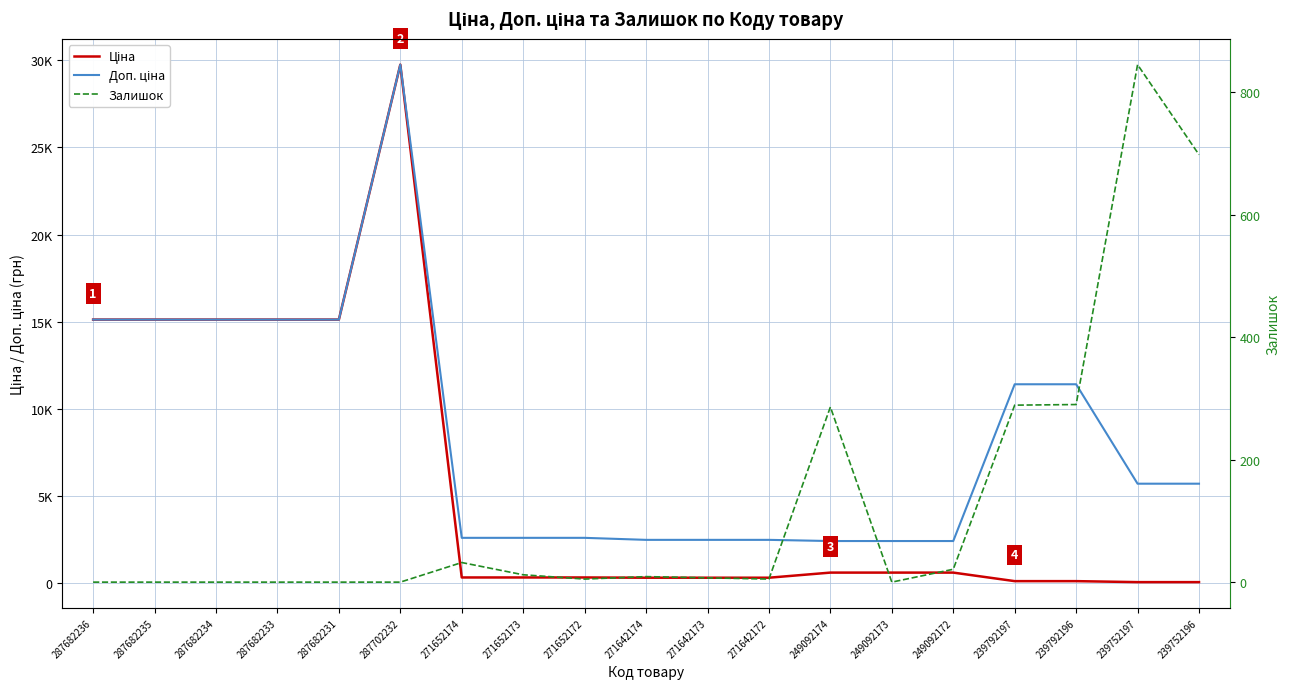

Which series changed the most between 271642173 and 239792197?

Доп. ціна